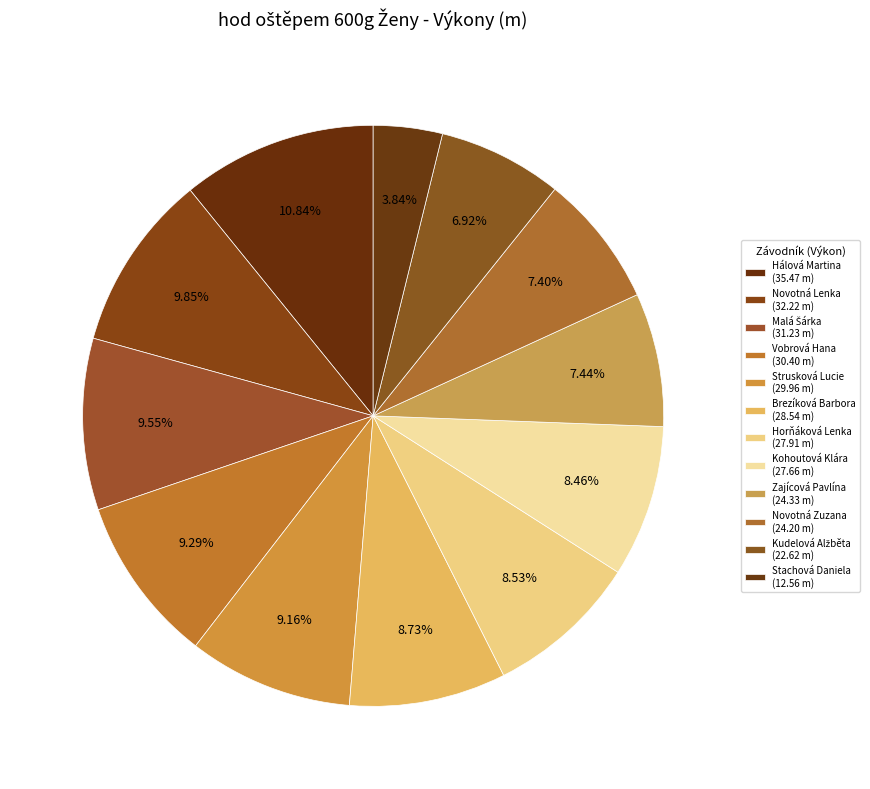

How many segments does this pie chart have?

12